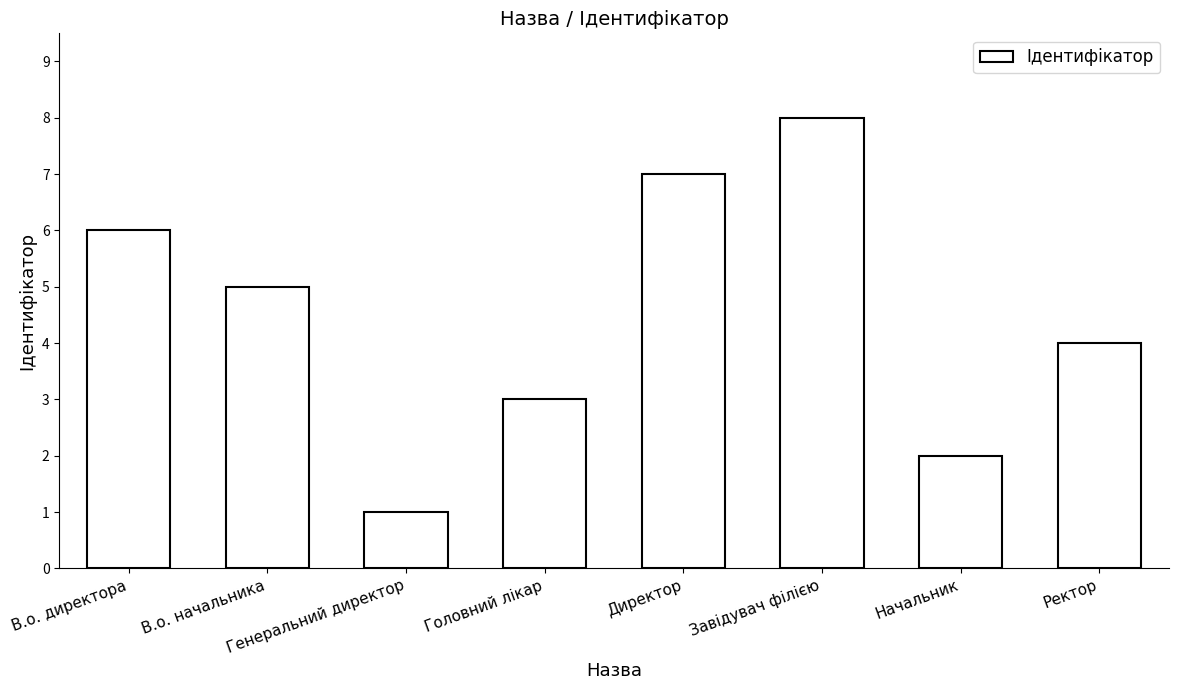

Rank the categories by value from highest to lowest.

Завідувач філією, Директор, В.о. директора, В.о. начальника, Ректор, Головний лікар, Начальник, Генеральний директор